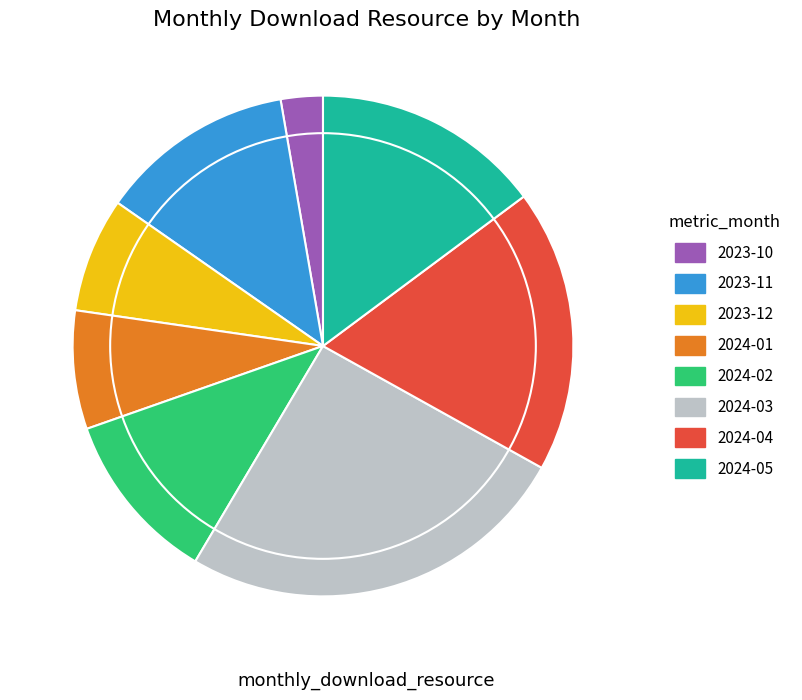

Is there a majority slice in this chart?

No